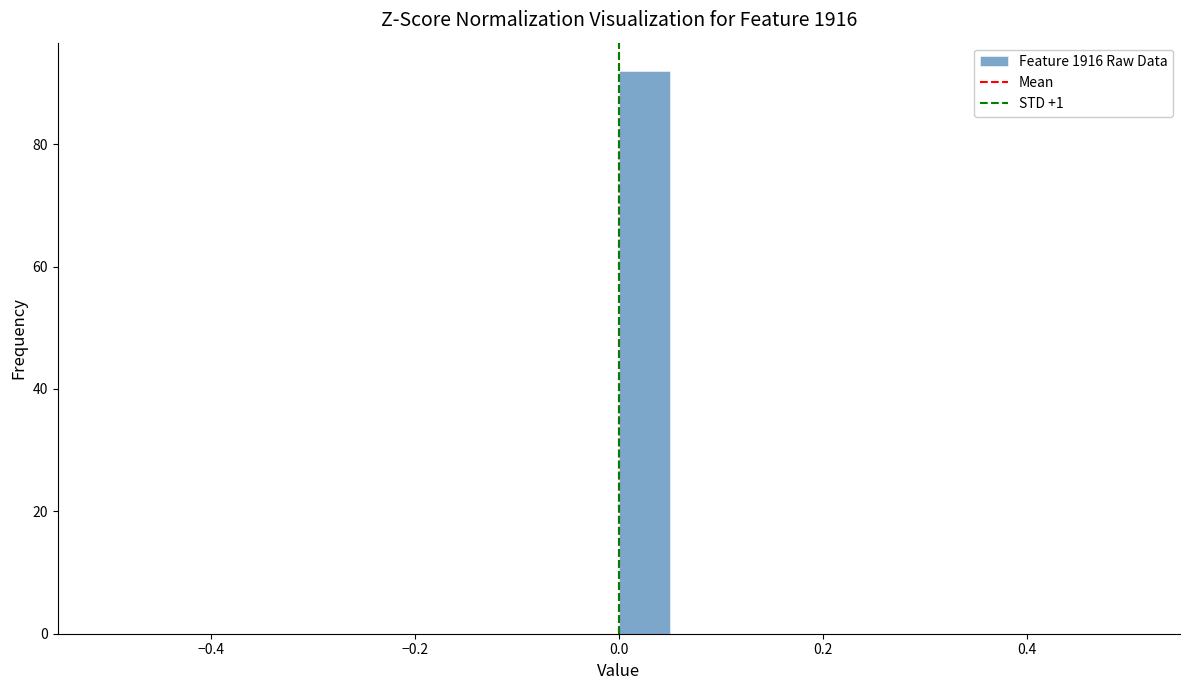

Read against the x-axis, roughly where is the centre of the tallest bar?

0.02